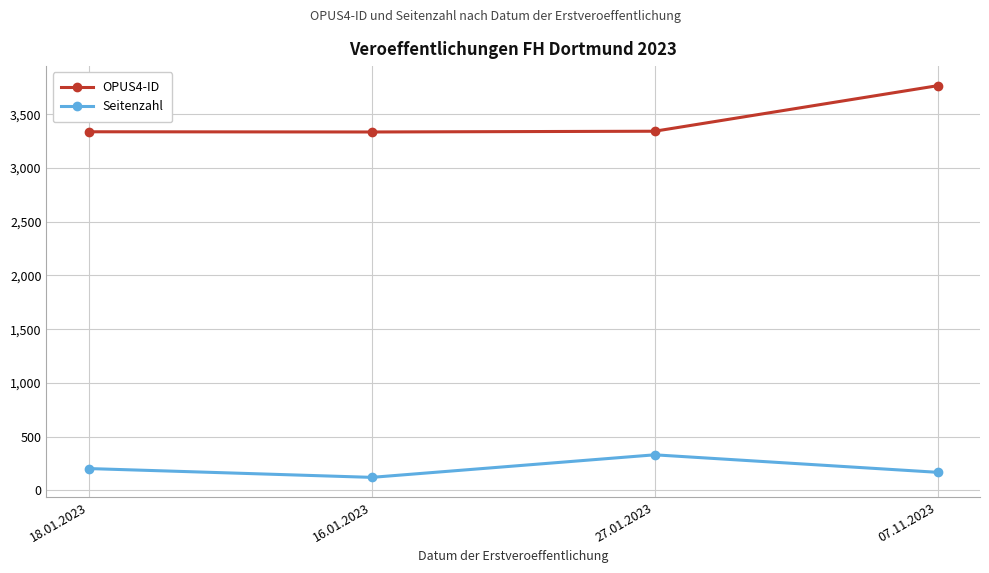

Count the number of categories in the chart.

4